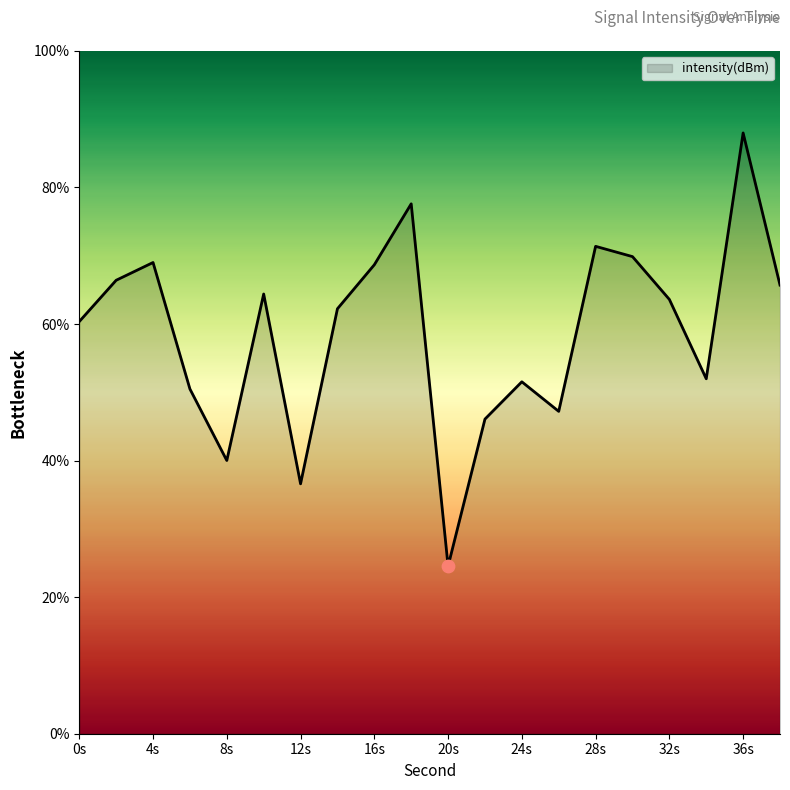

What is the maximum value shown in the chart?

88.0